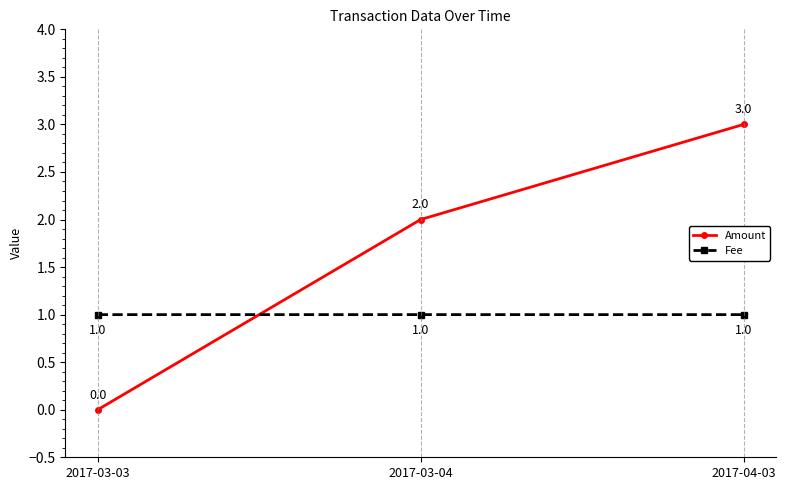

What is the sum of all Amount values?

5.0